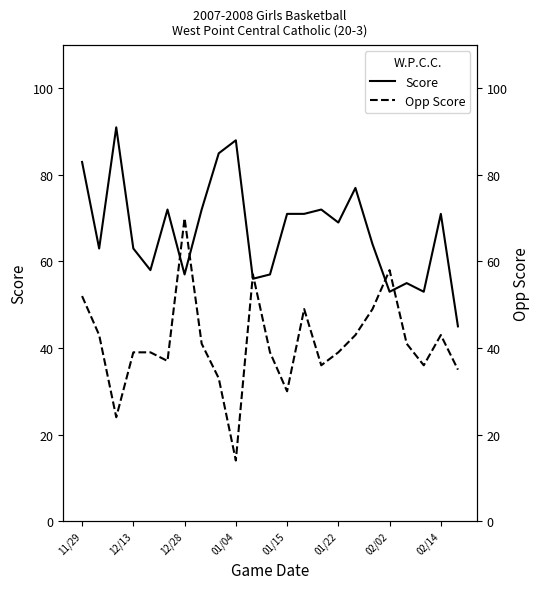

What is the maximum value shown in the chart?

91